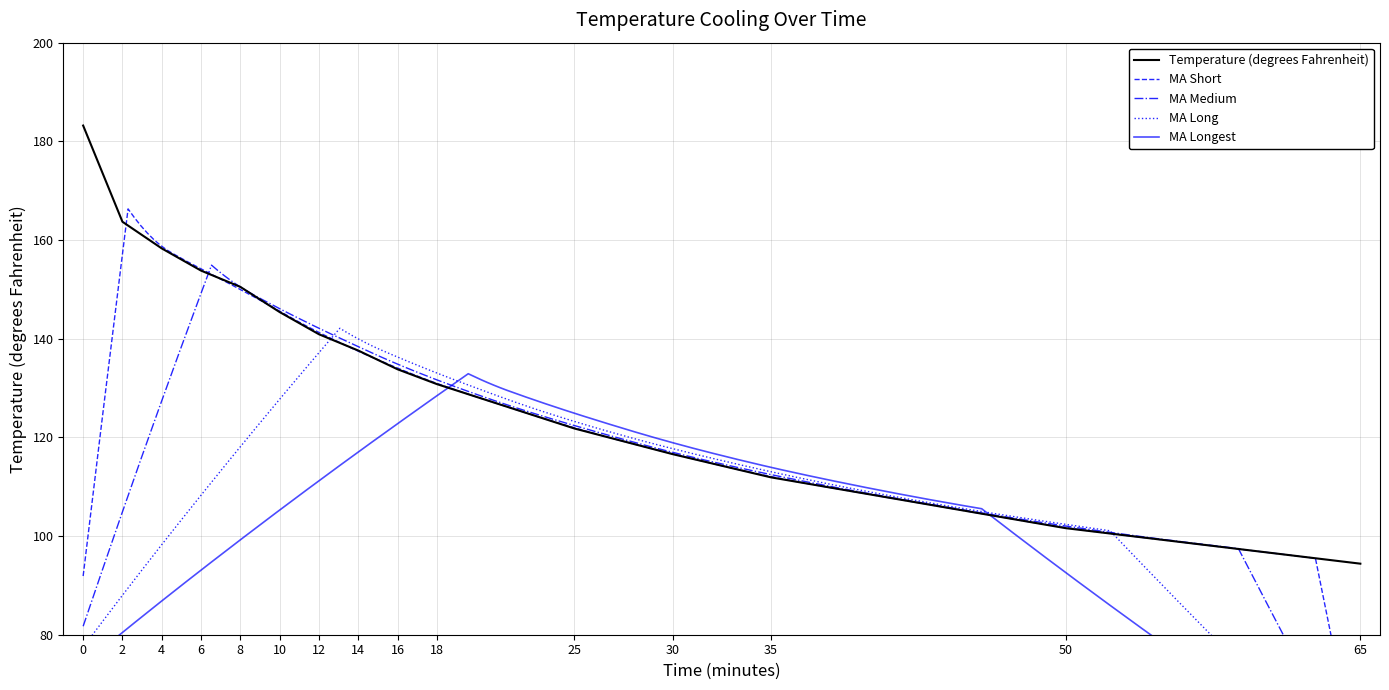

What is the change in value from 10 to 18?

-14.6